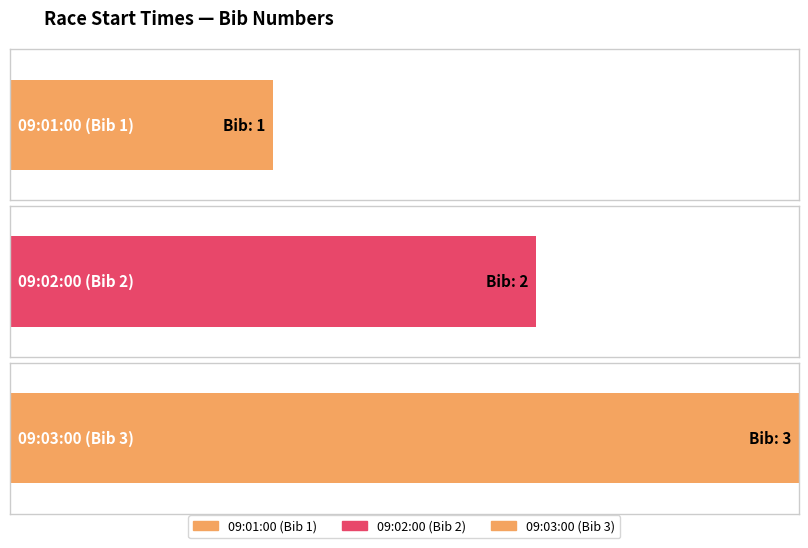

Reading left to right, transcribe all the data shown in this chart.

09:01:00=1	09:02:00=2	09:03:00=3